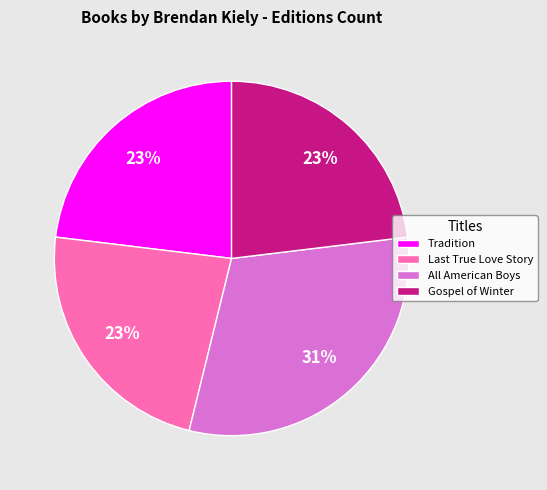

Which slice is the largest?

All American Boys